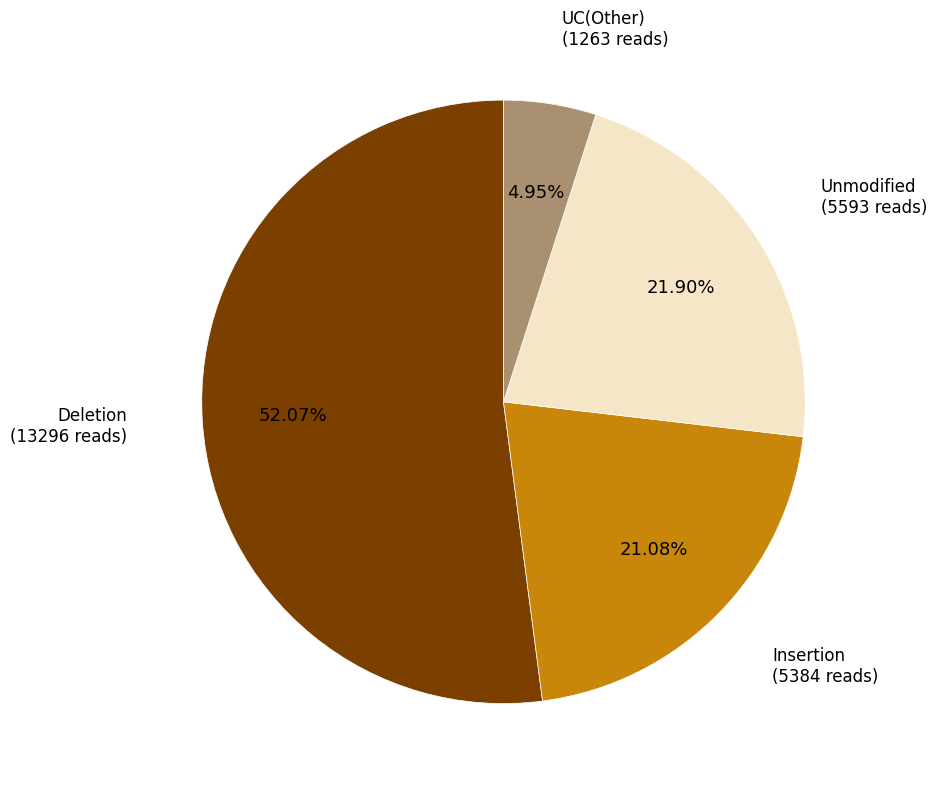

Does Deletion represent more than half of the total?

Yes